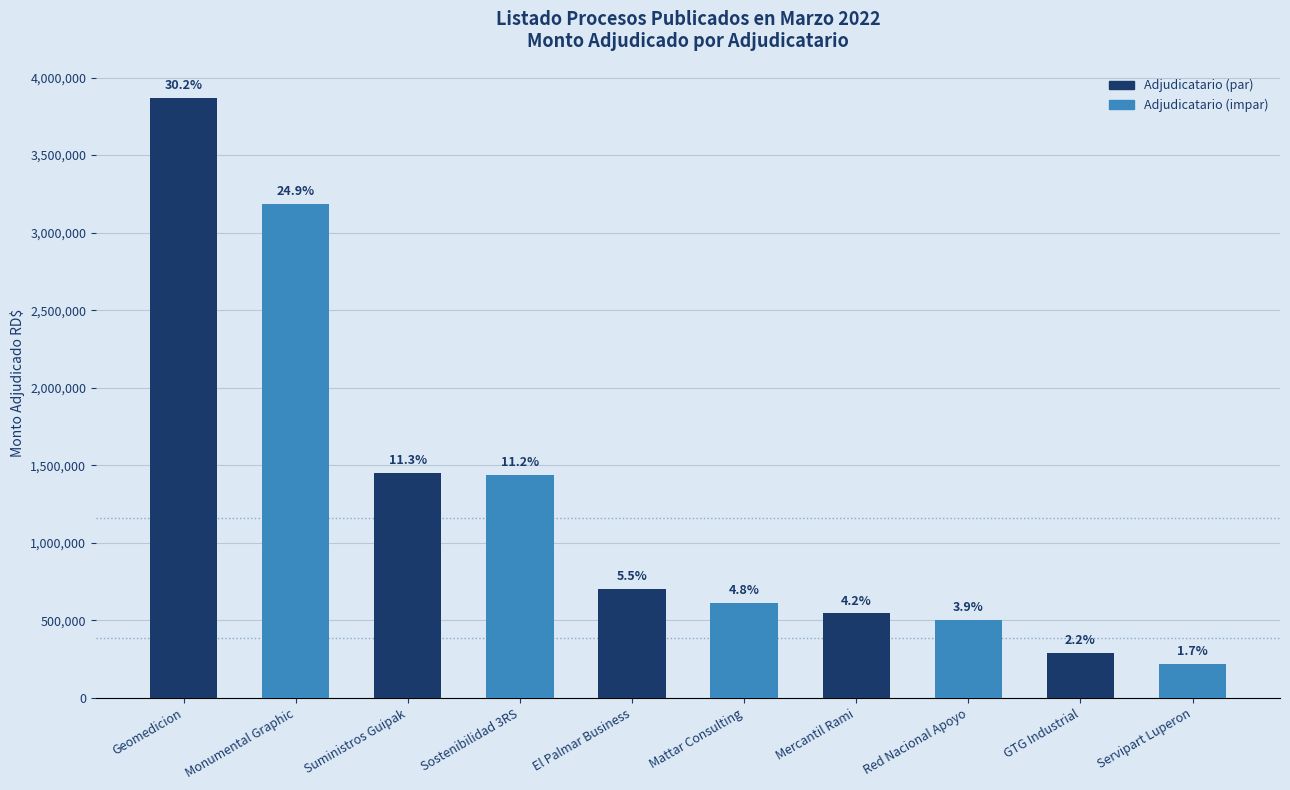

Where does the data first go above 700760?

Geomedicion